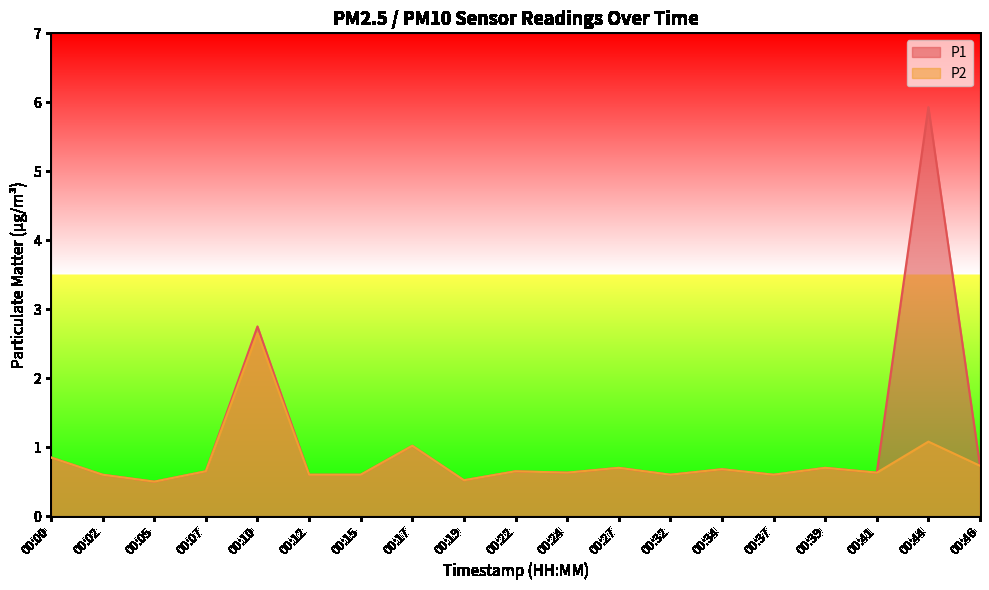

Does the chart have visible grid lines?

No